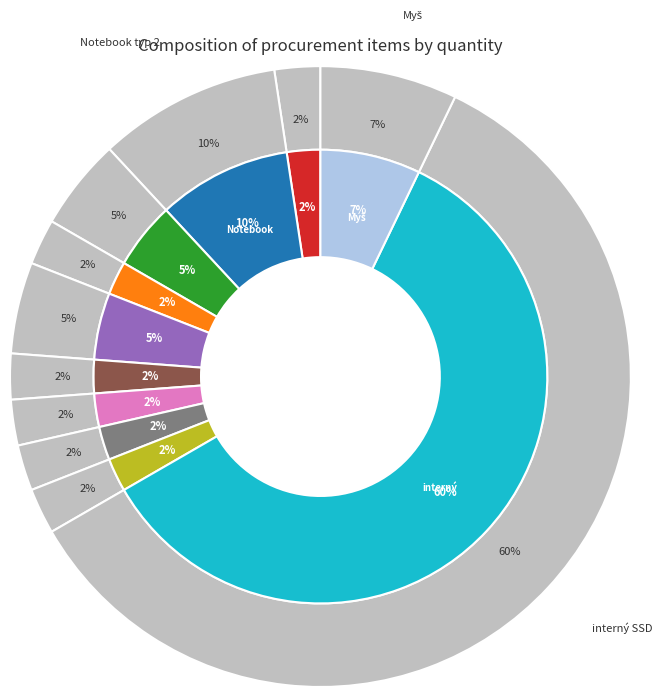

Rank the categories by value from highest to lowest.

interný SSD, Notebook typ 2, Myš, Notebook typ 3, Monitor typ 2, Notebook typ 1, Monitor typ 1, Dokovacia stanica, Tlačiareň, PC, Chladiaca podložka pod notebook